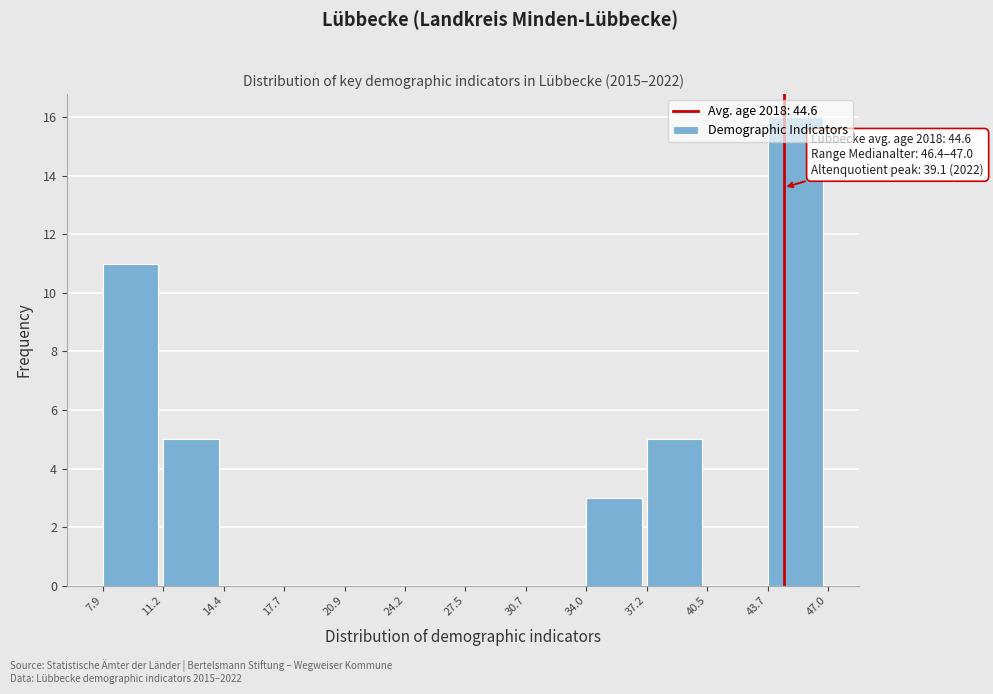

Over which range of the x-axis is the bar tallest?

43.7 to 47.0